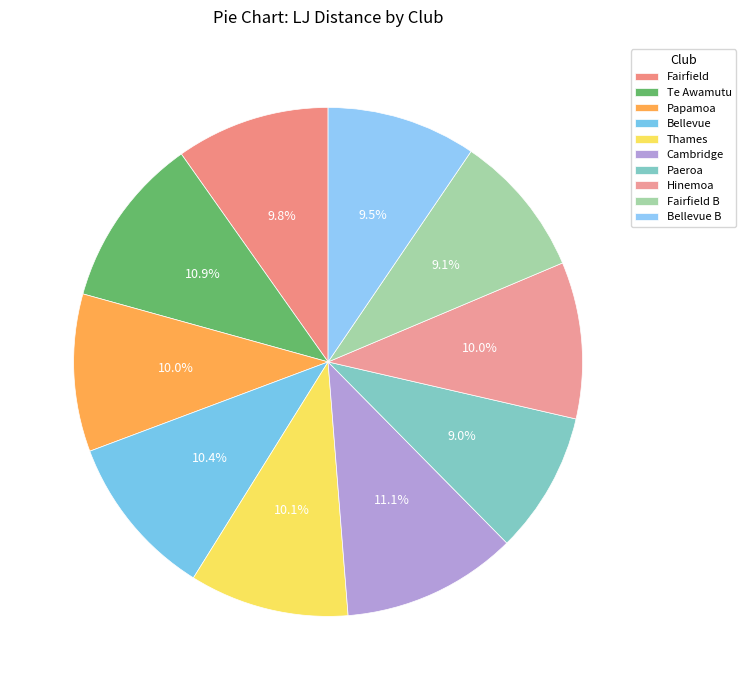

What is the smallest slice in the pie chart?

Paeroa